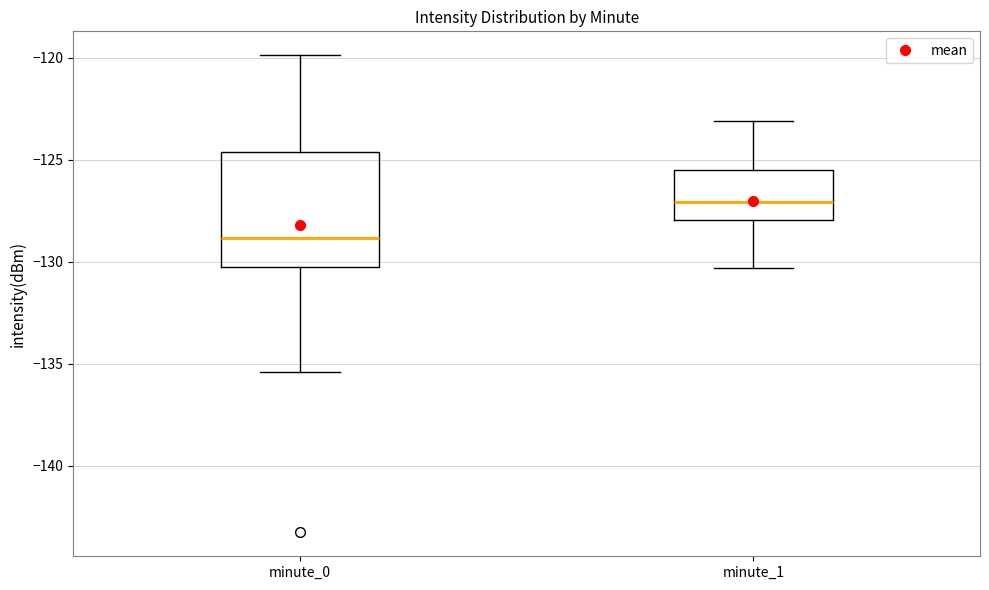

Reading left to right, read every box against the y-axis: the position of its median line, the range the box covers, and the ends of its whiskers. The values are not printed on the chart, so give them approximately, as read against the axis.

minute_0: median -129.0, box -130.5 to -124.5, whiskers -135.5 to -120.0
minute_1: median -127.0, box -128.0 to -125.5, whiskers -130.5 to -123.0